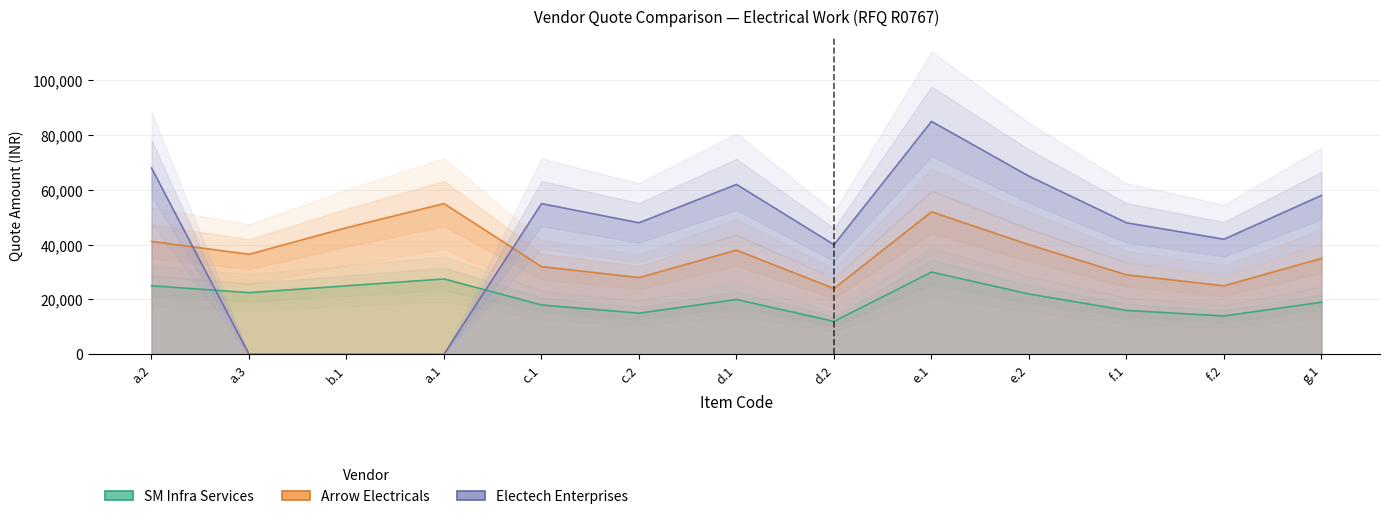

Between which two adjacent categories do Arrow Electricals and Electech Enterprises first intersect?

a.2 and a.3